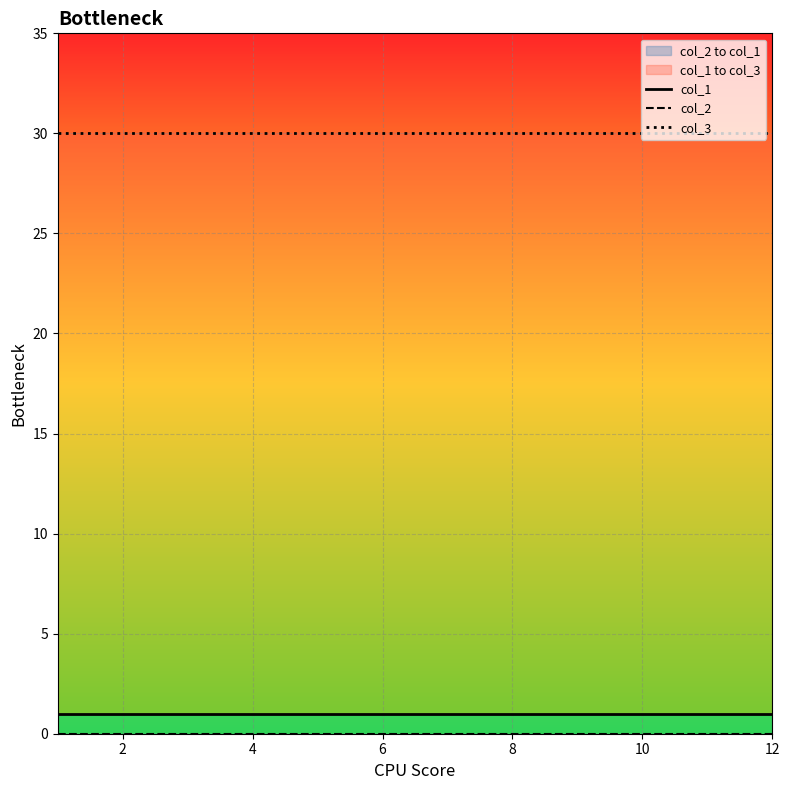

True or false: col_1 has a value of 1 at 4.

True